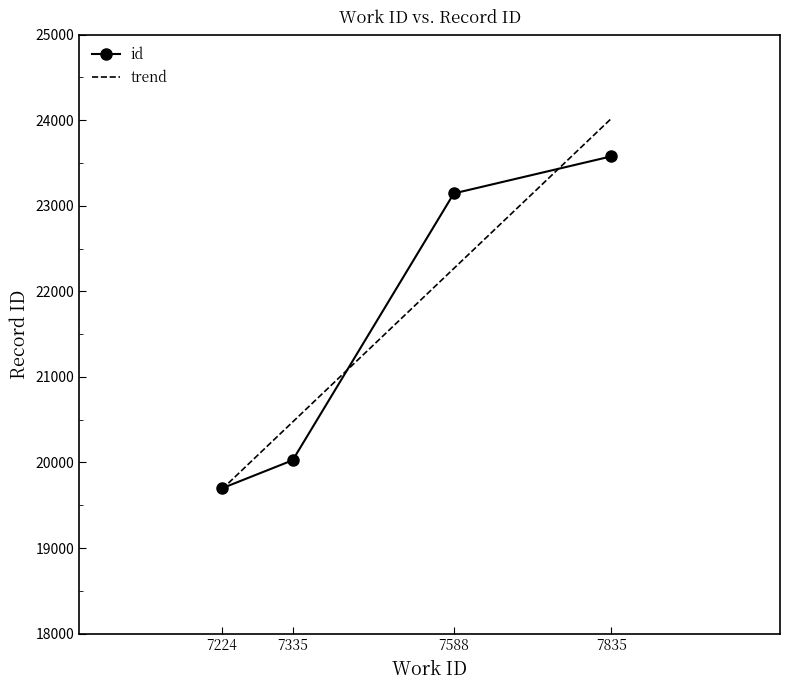

What is the sum of the values at 7835 and 7224?

43275